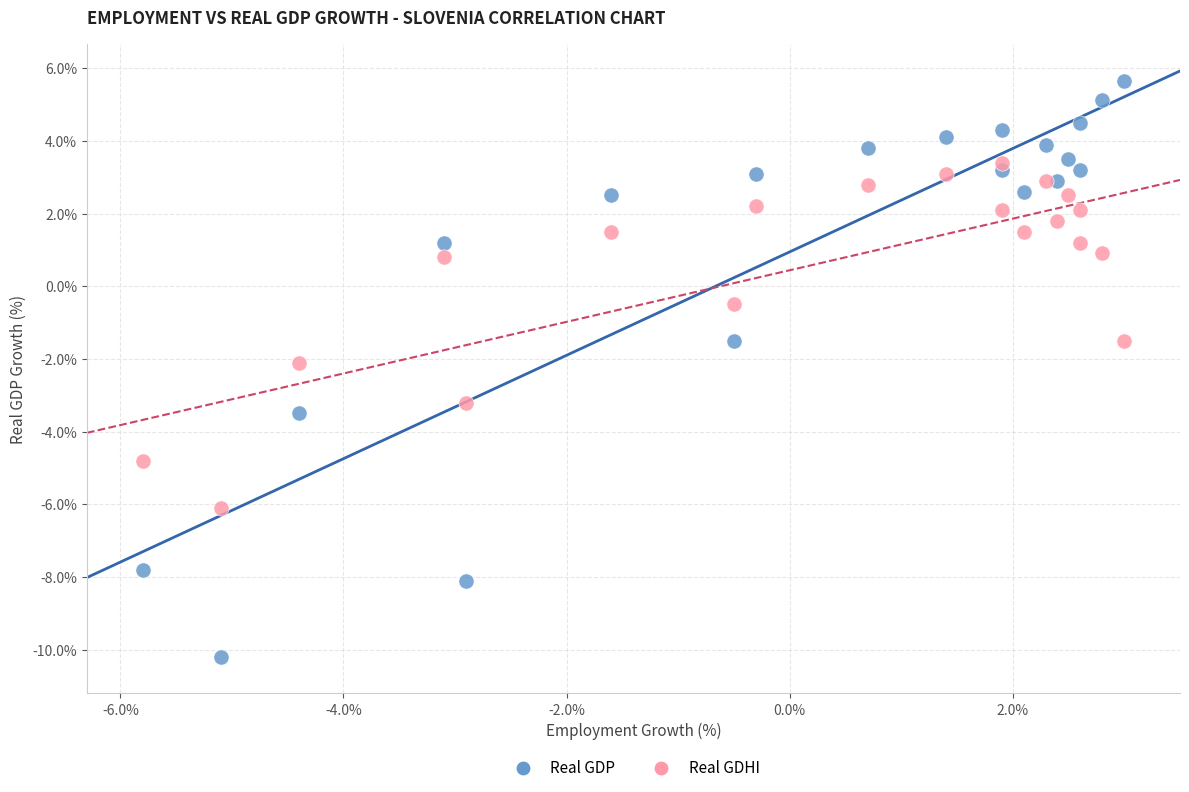

Across all data points, what is the range of X values (max minus min)?

8.8